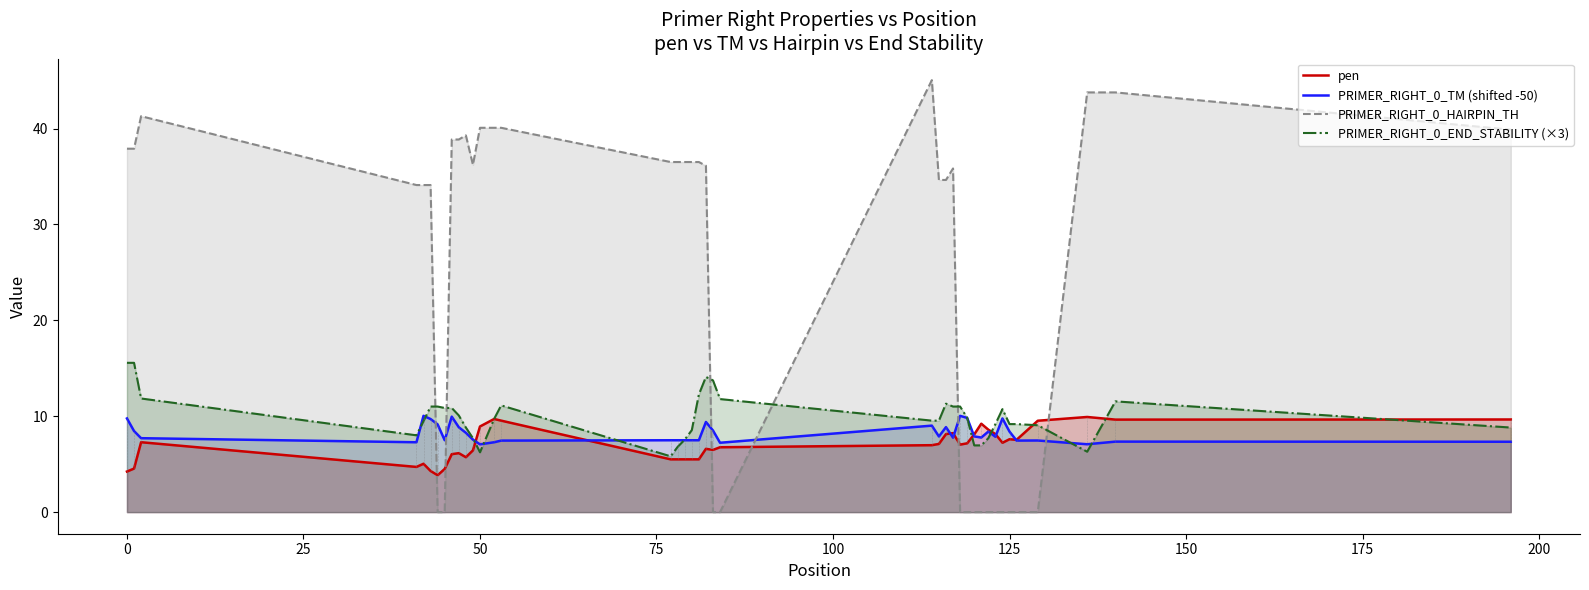

What is the minimum value for PRIMER_RIGHT_0_TM (shifted -50)?

7.1